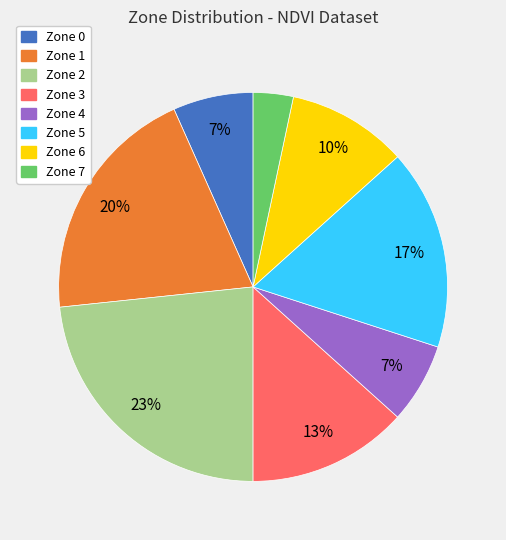

How many segments does this pie chart have?

8